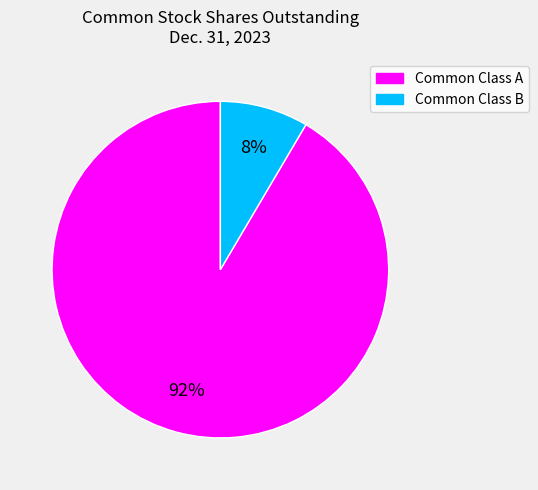

Is it true that Common Class B is 16% of the pie?

False